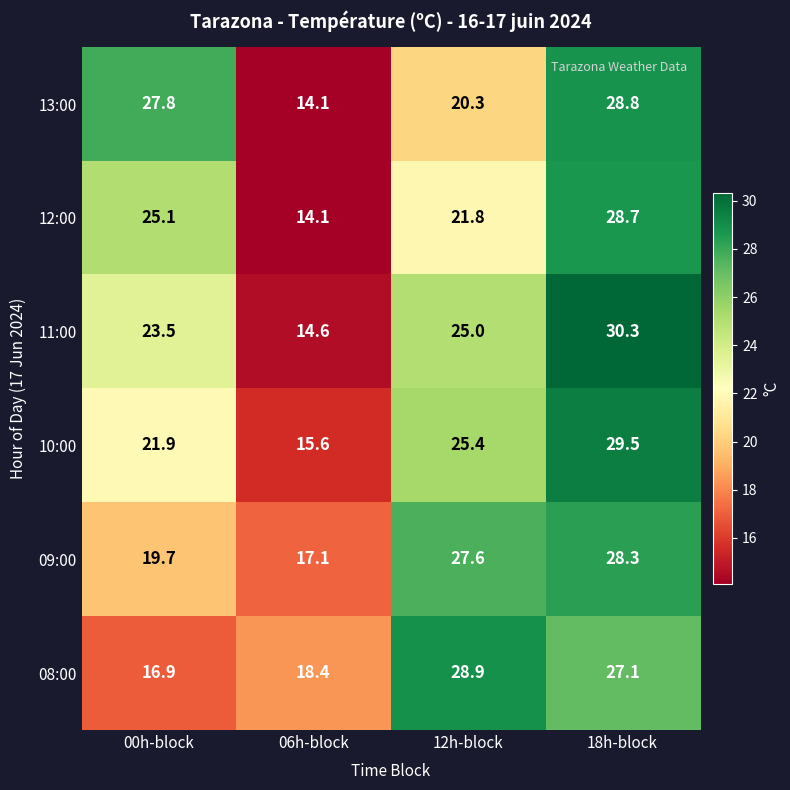

What is the difference between the second highest and minimum values in the 11:00 series?

10.4